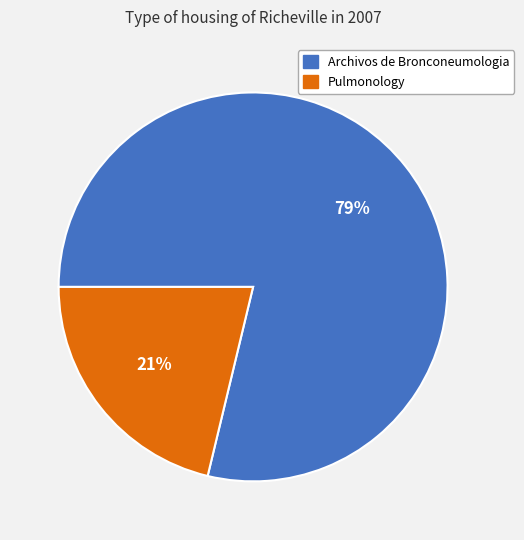

What percentage is the Archivos de Bronconeumologia slice, to the nearest percent?

79%